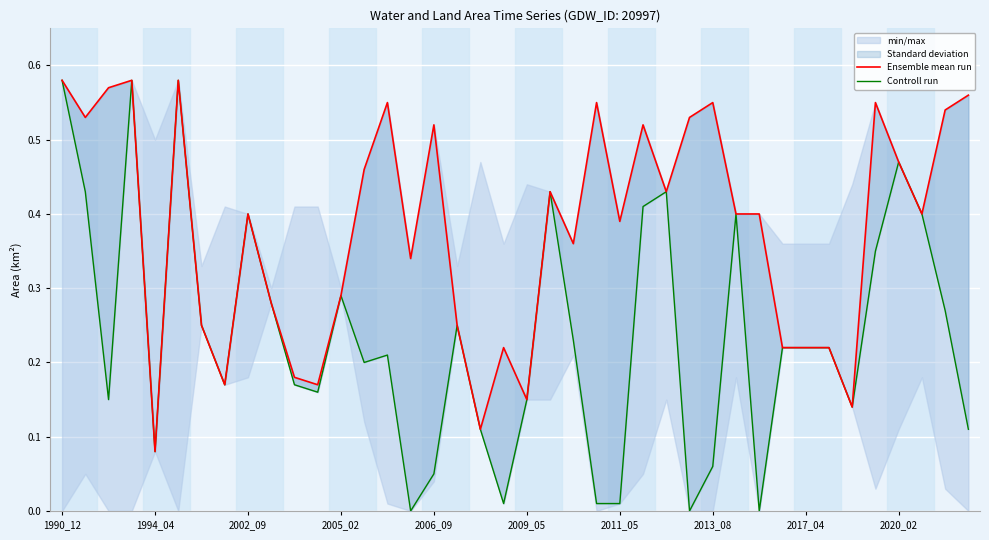

What is the greatest value displayed?

0.6